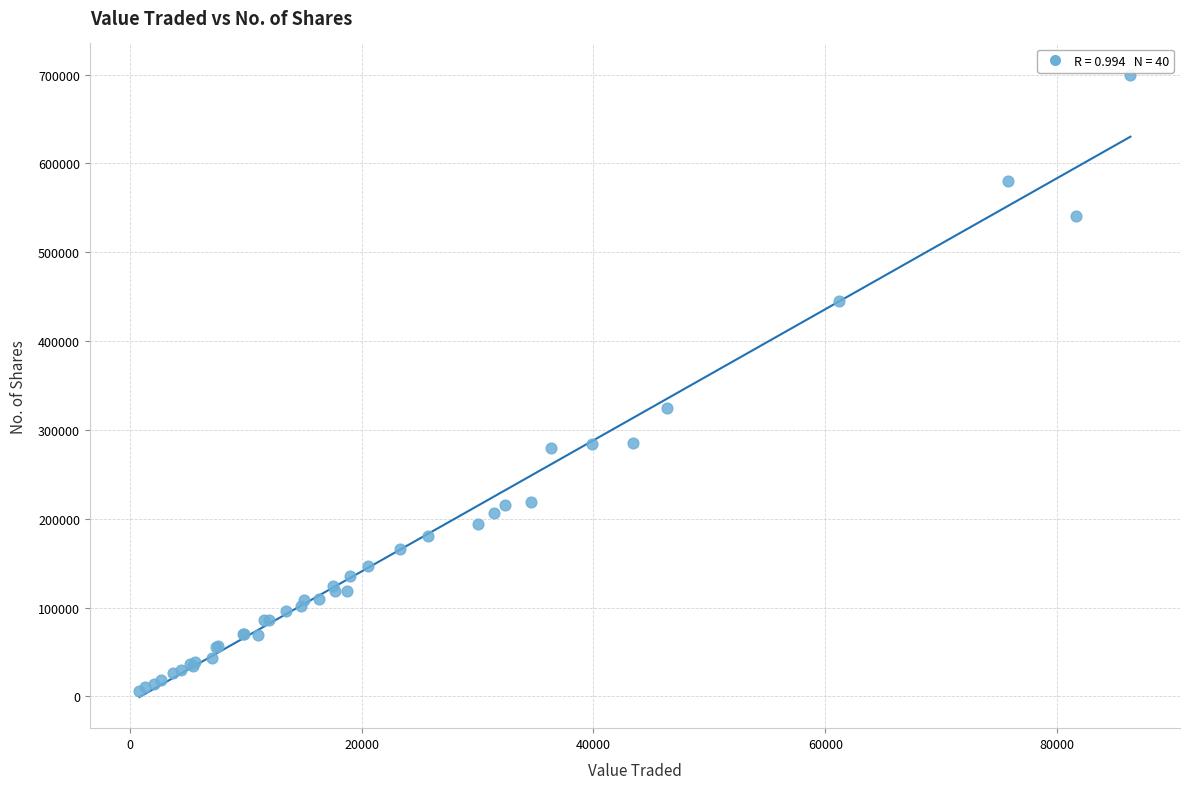

What Y value in the scatter plot is closest to 352979?

324426